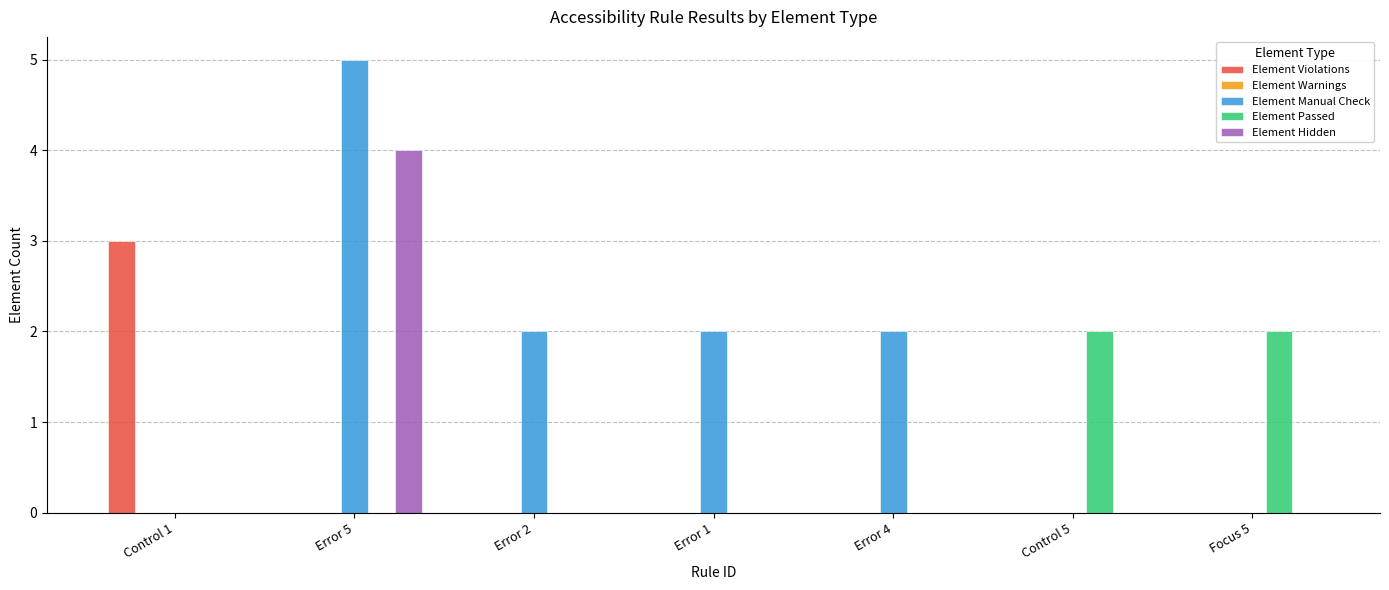

At which category is the sum across all series the highest?

Error 5